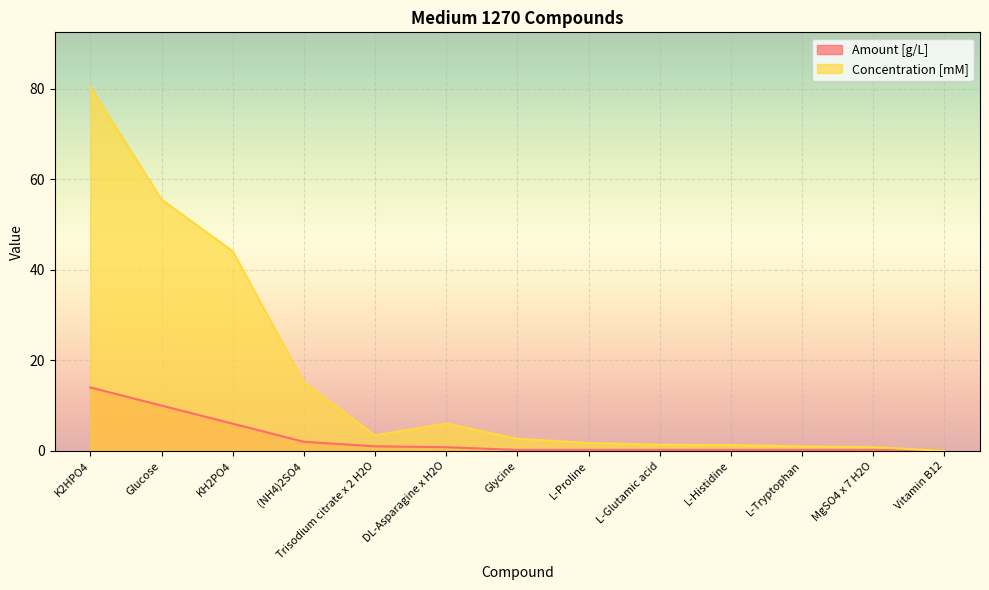

How many lines are shown in the chart?

2